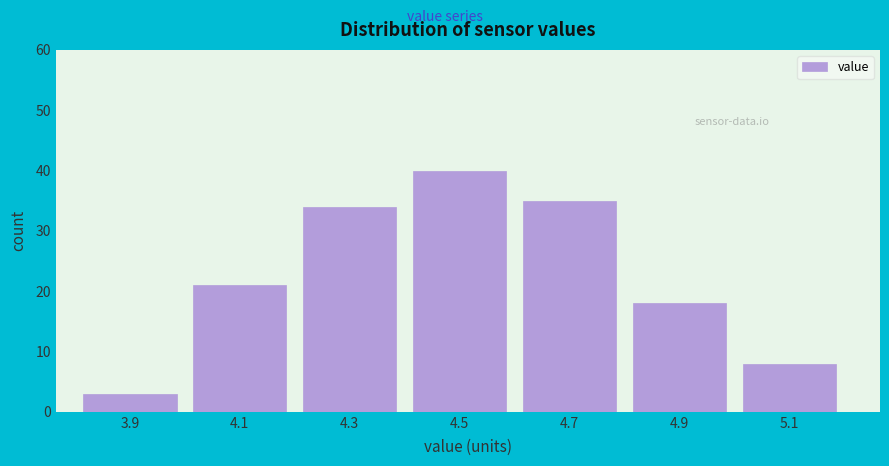

Reading right to left, transcribe all the data shown in this chart.

8	18	35	40	34	21	3